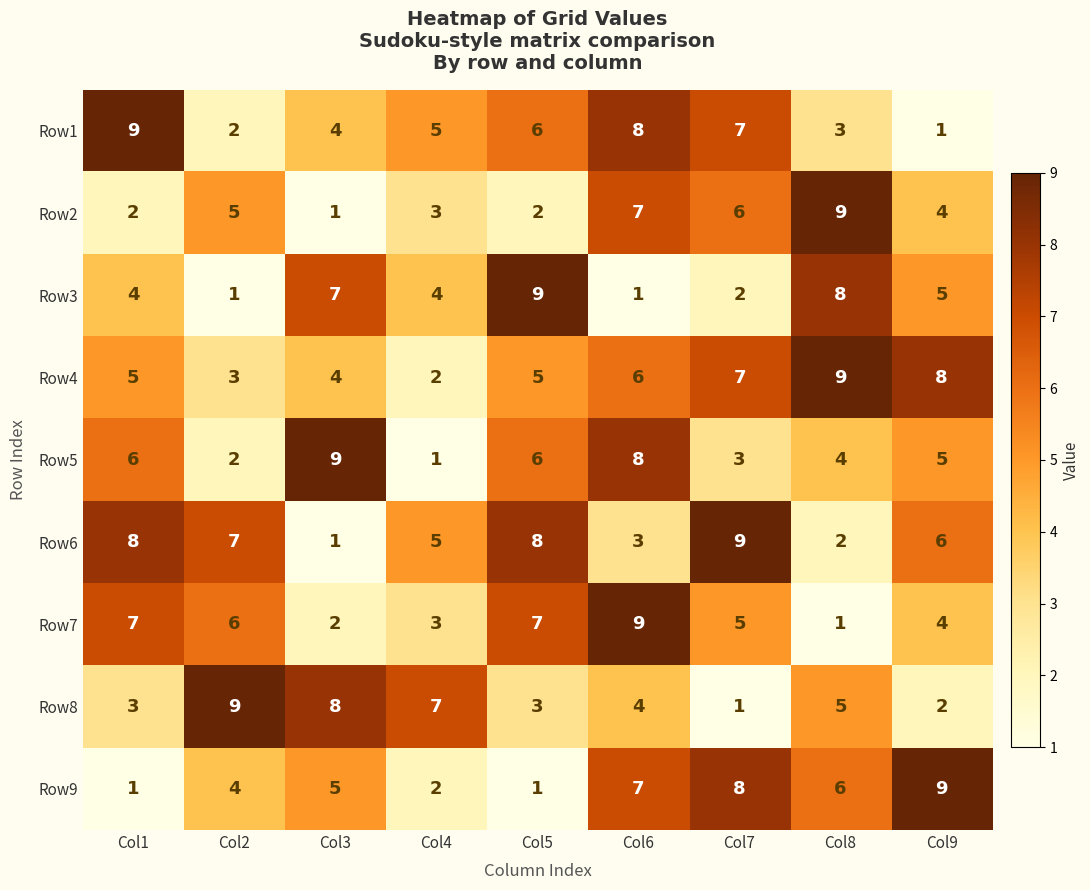

How many Row1 values are between 3 and 7?

5